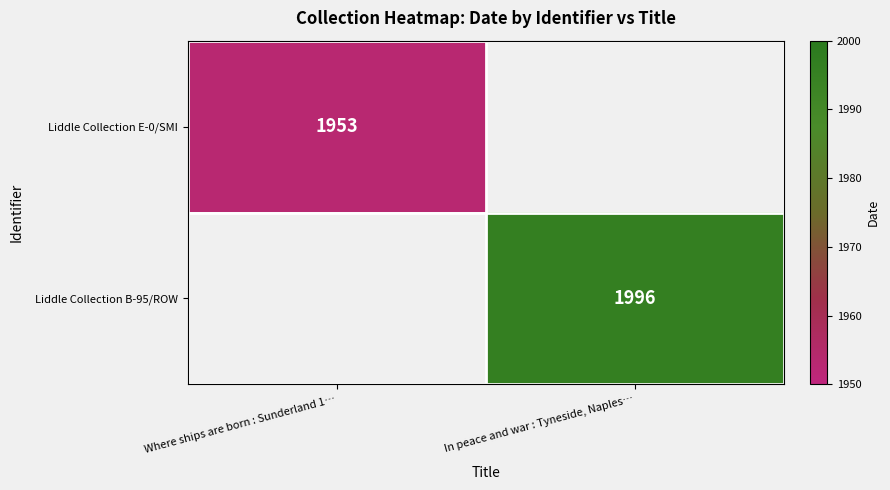

Is it true that Liddle Collection E-0/SMI equals 2549 at Where ships are born : Sunderland 1…?

False